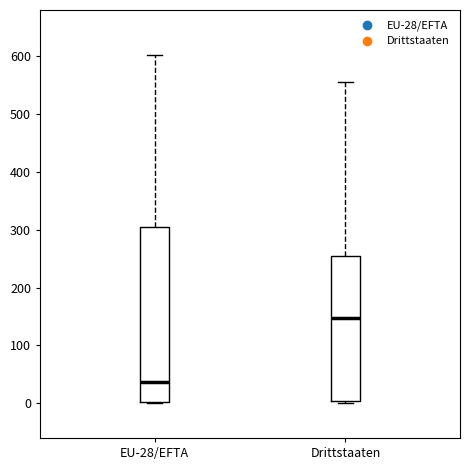

Where does the upper whisker of the box for EU-28/EFTA end on the y-axis? The values are not printed on the chart, so give them approximately, as read against the axis.

600